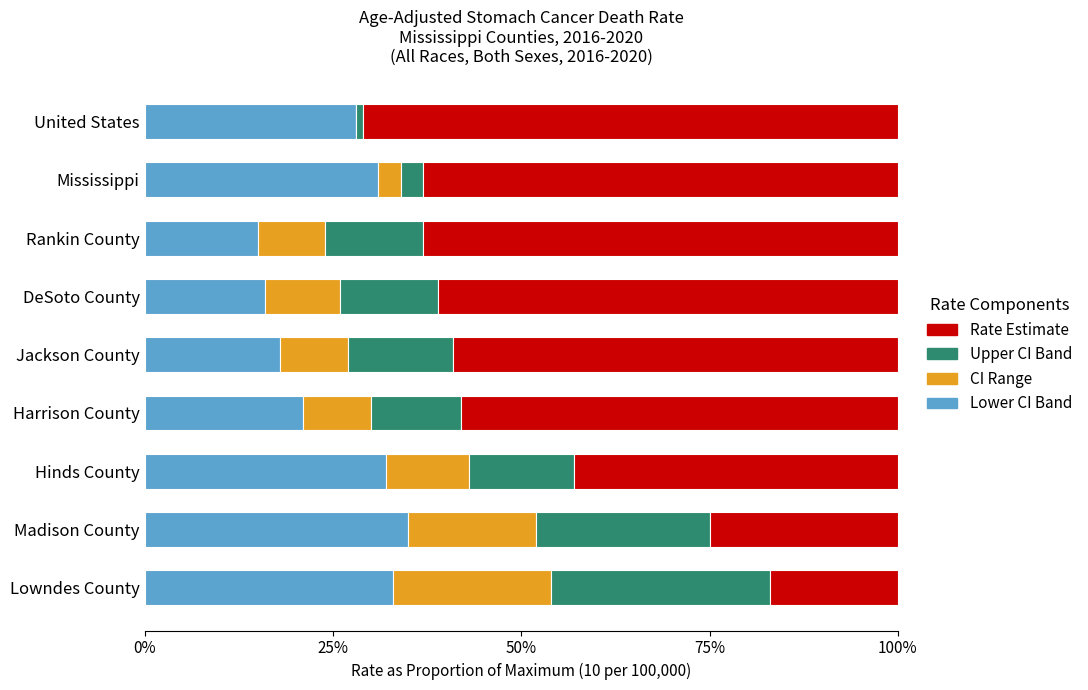

What is the total value across all series at Mississippi?

100.0